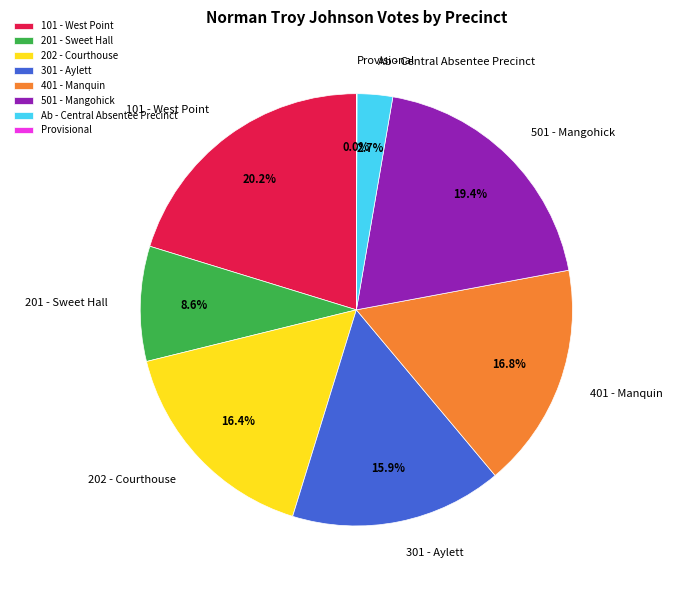

Between 201 - Sweet Hall and 202 - Courthouse, which is larger?

202 - Courthouse